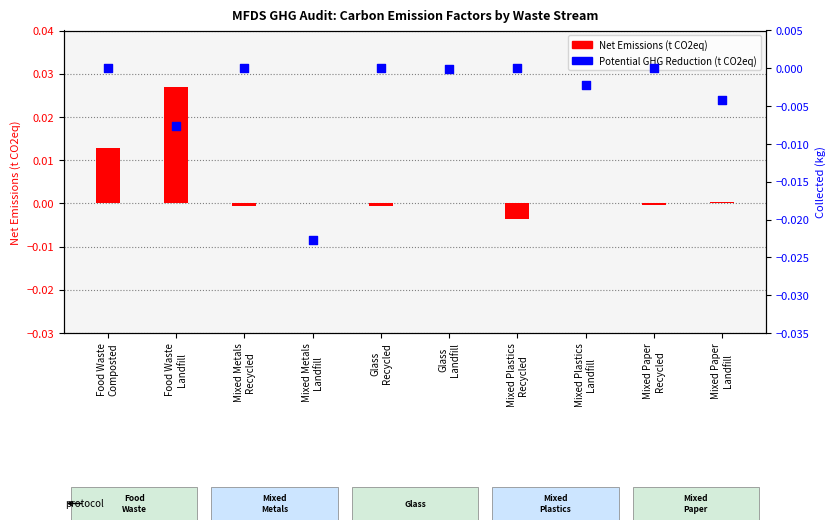

At which category is the sum across all series the highest?

Food Waste
Landfill